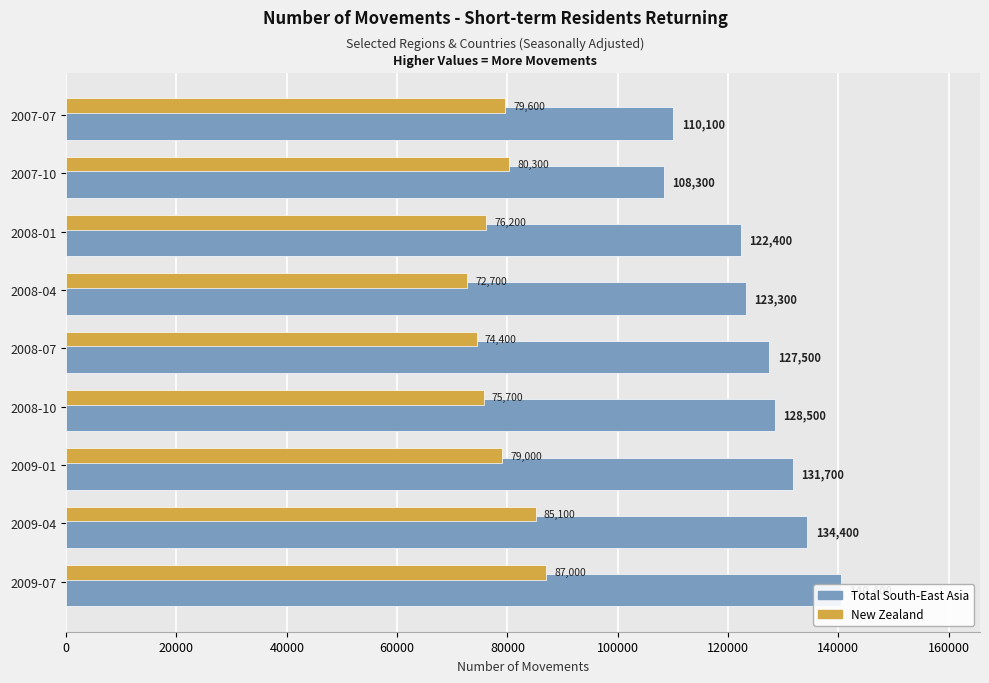

How many data points does each series have?

9